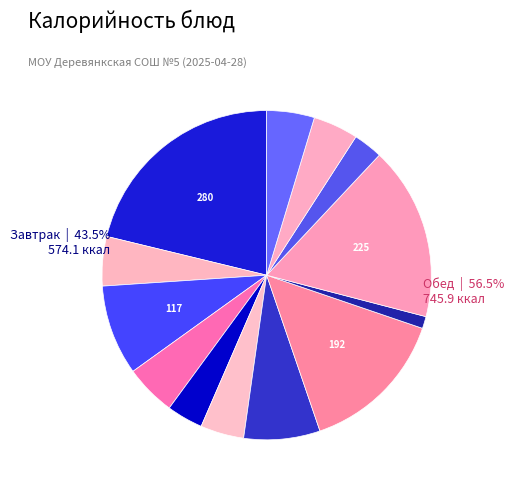

To the nearest percent, what is the difference between the largest and smallest slice percentages?

20%